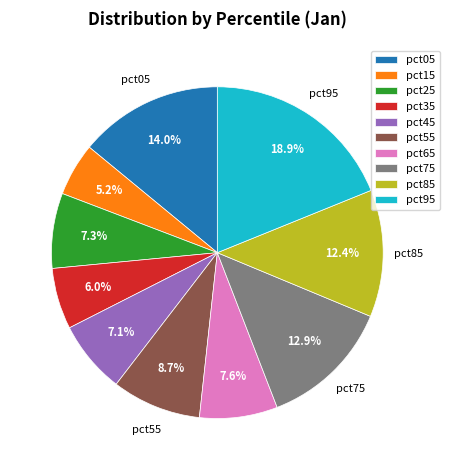

Which slice is the largest?

pct95